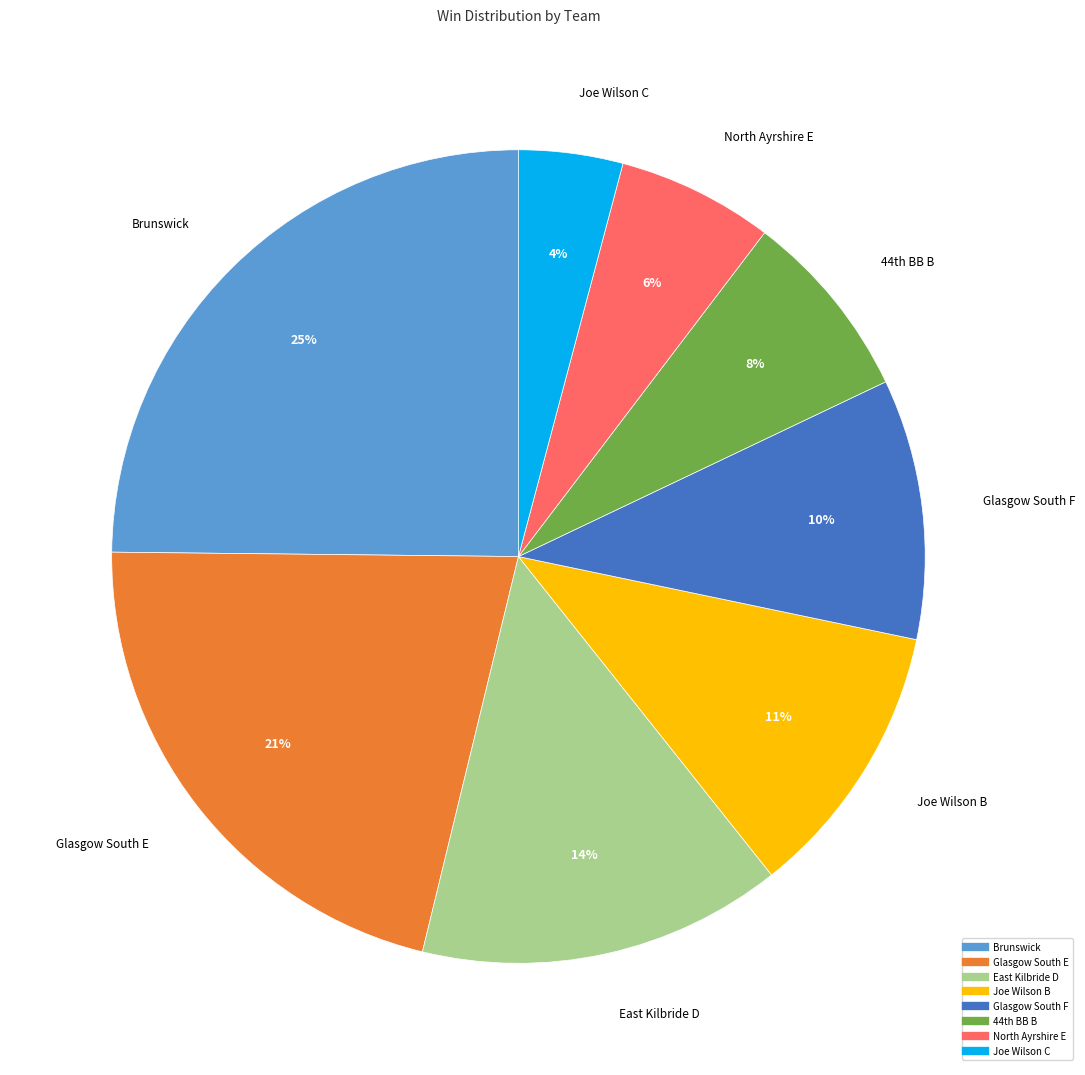

Is there any slice that represents more than half of the pie?

No